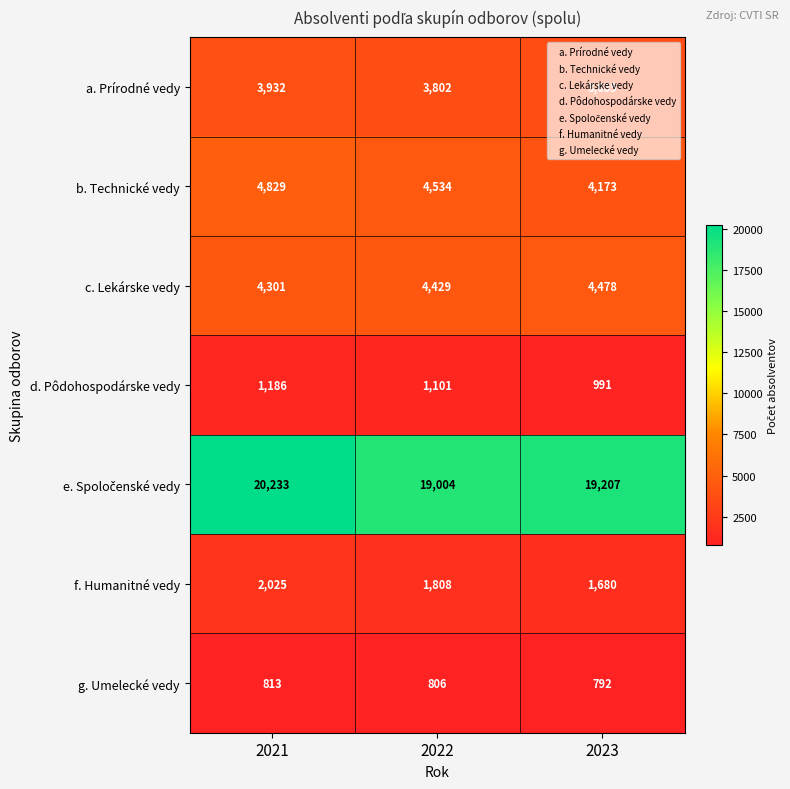

Is it true that f. Humanitné vedy equals 1808 at 2022?

True